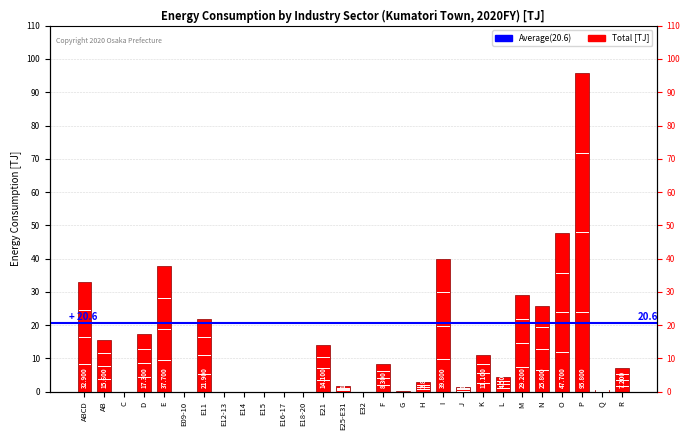

Which label corresponds to the smallest value in the chart?

C